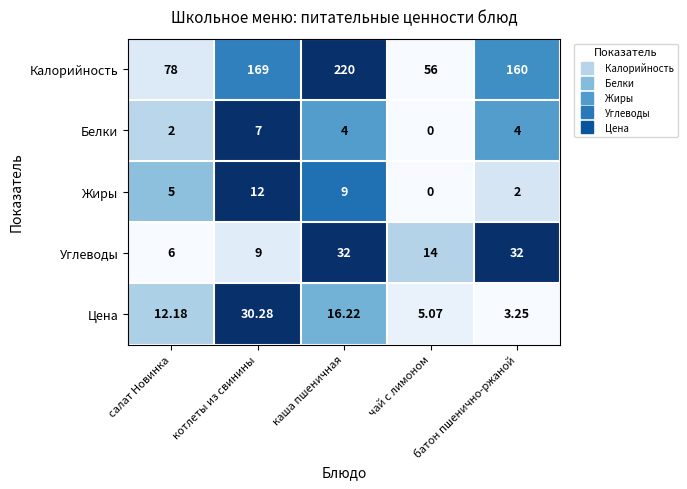

List the series in order of their peak value, lowest first.

Белки, Жиры, Цена, Углеводы, Калорийность